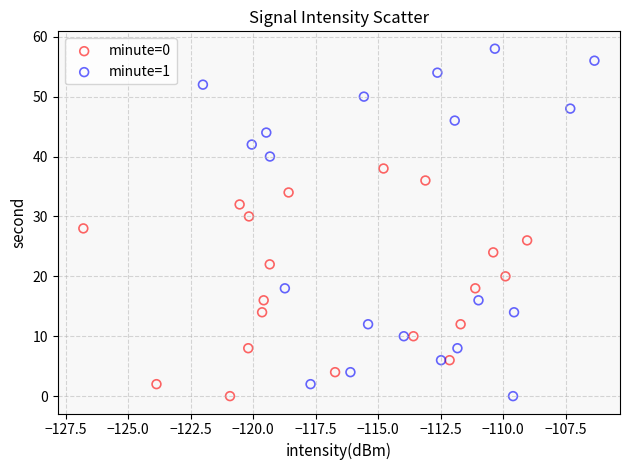

Which series contains the highest Y value?

minute=1